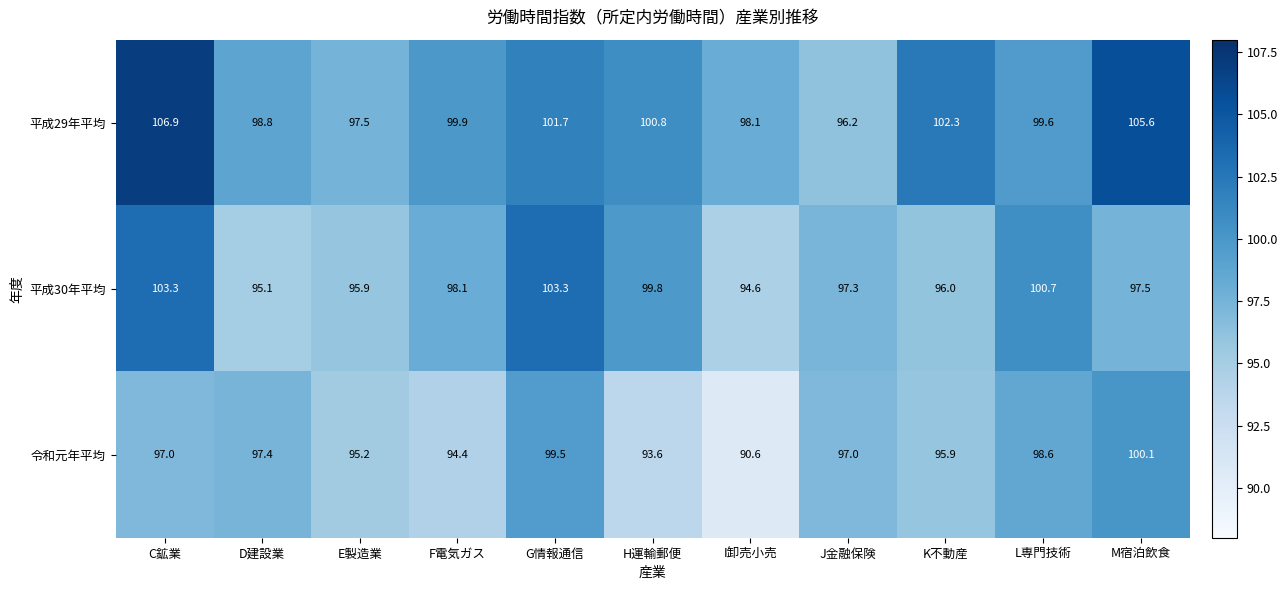

Where is 平成30年平均 nearest to the value 98?

F電気ガス